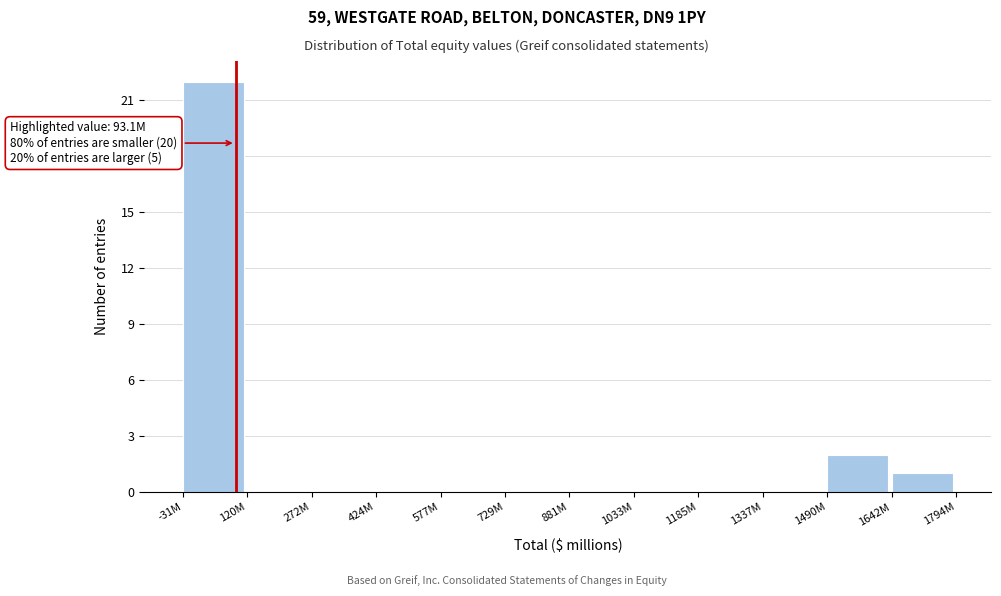

Which label corresponds to the largest value in the chart?

-31M